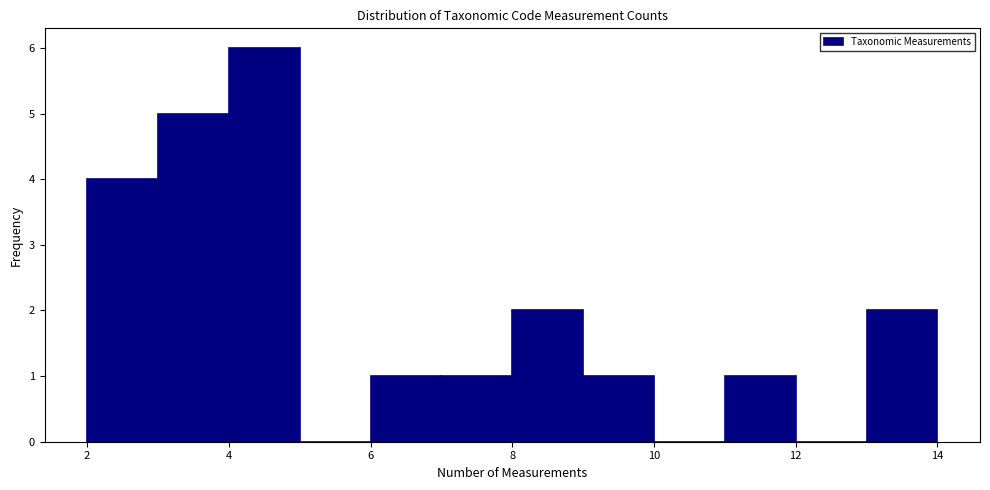

Reading left to right, transcribe this chart: for each bar, give the range it covers on the x-axis and its height. The values are not printed on the chart, so give them approximately, as read against the axis.

2 to 3: 4
3 to 4: 5
4 to 5: 6
5 to 6: 0
6 to 7: 1
7 to 8: 1
8 to 9: 2
9 to 10: 1
10 to 11: 0
11 to 12: 1
12 to 13: 0
13 to 14: 2